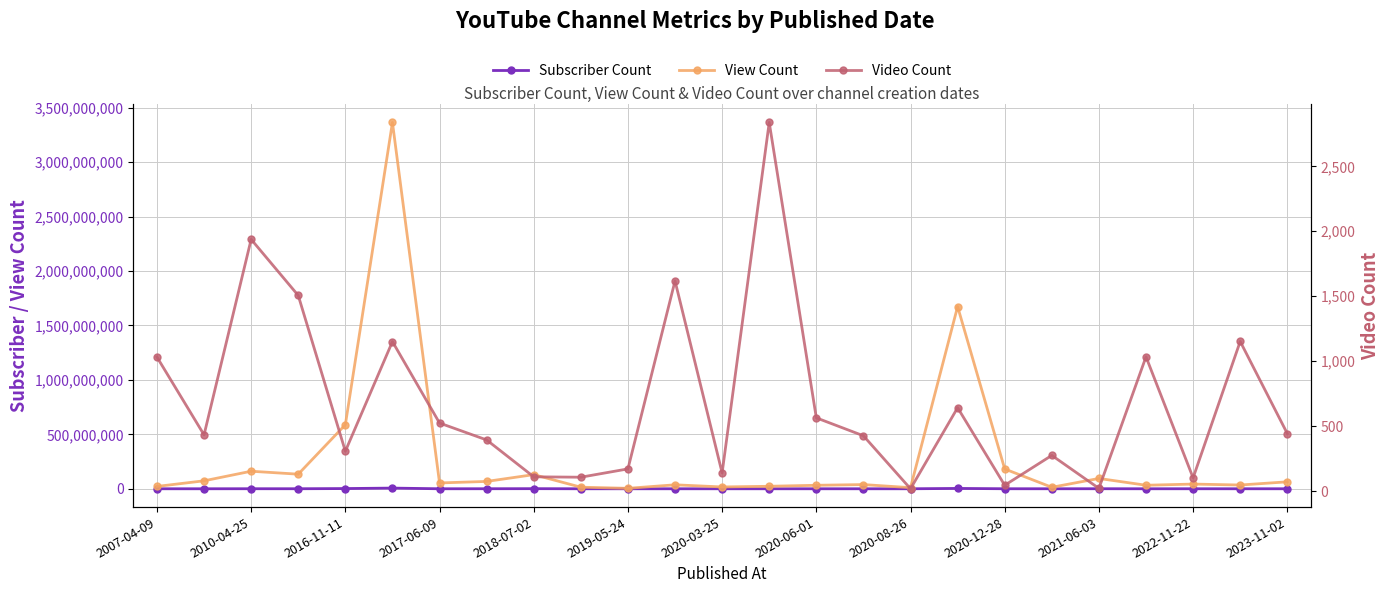

Where is View Count nearest to the value 1684218469?

17